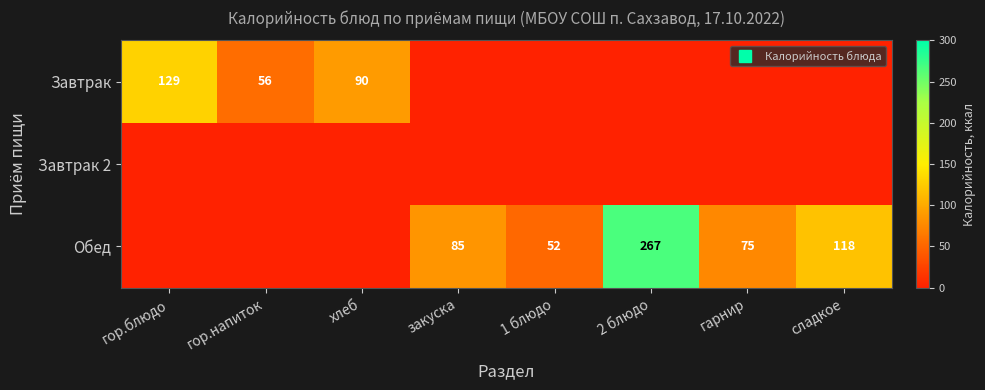

Is the value of Обед at гарнир greater than the value of Завтрак 2 at гор.напиток?

Yes